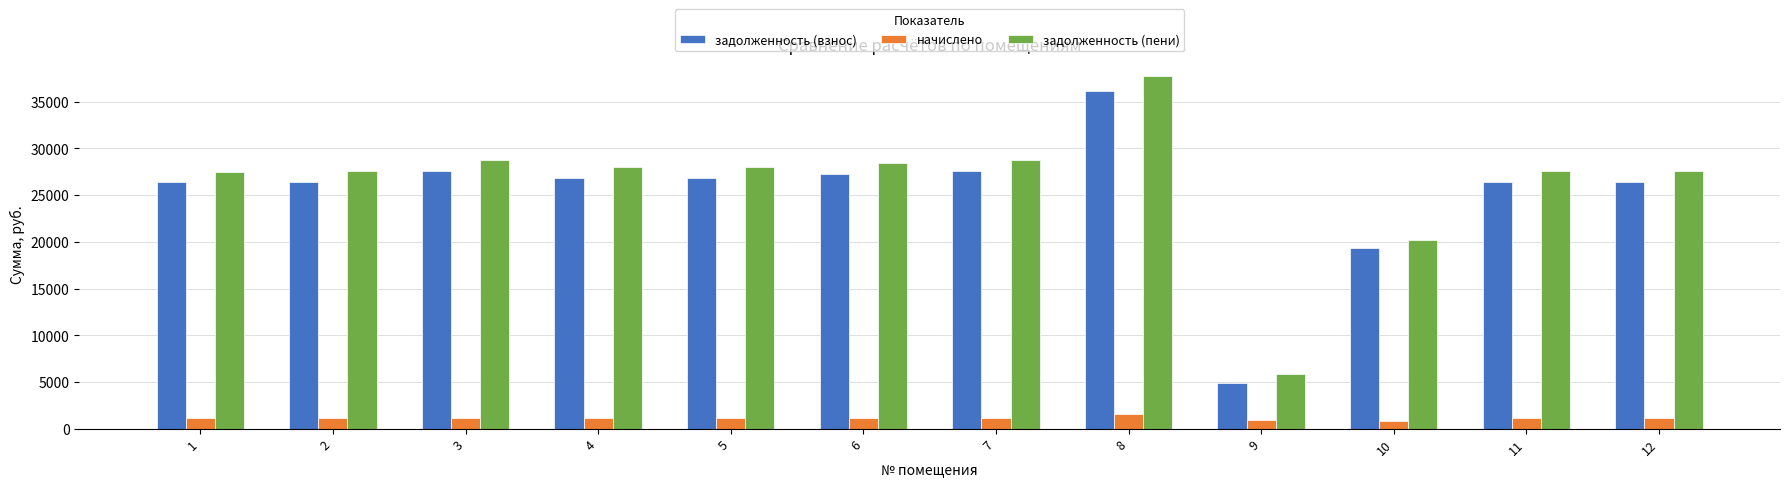

How many distinct data groups are displayed?

3